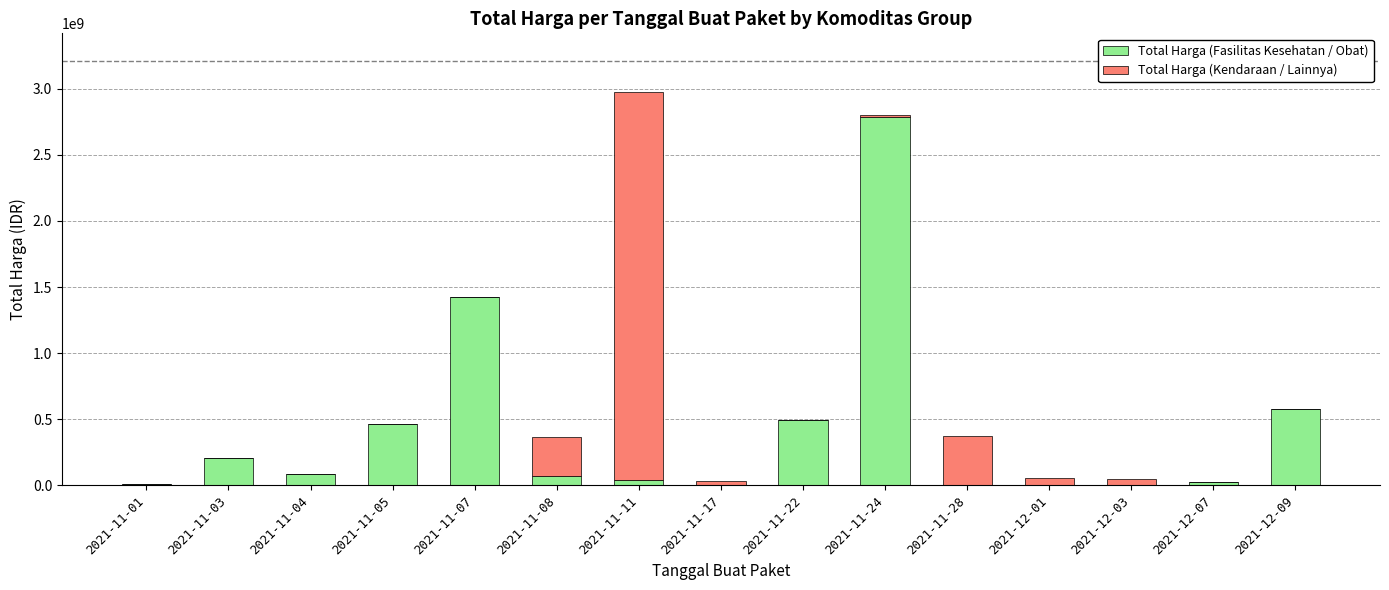

What is the highest value of the Total Harga (Fasilitas Kesehatan / Obat) series?

2783467900